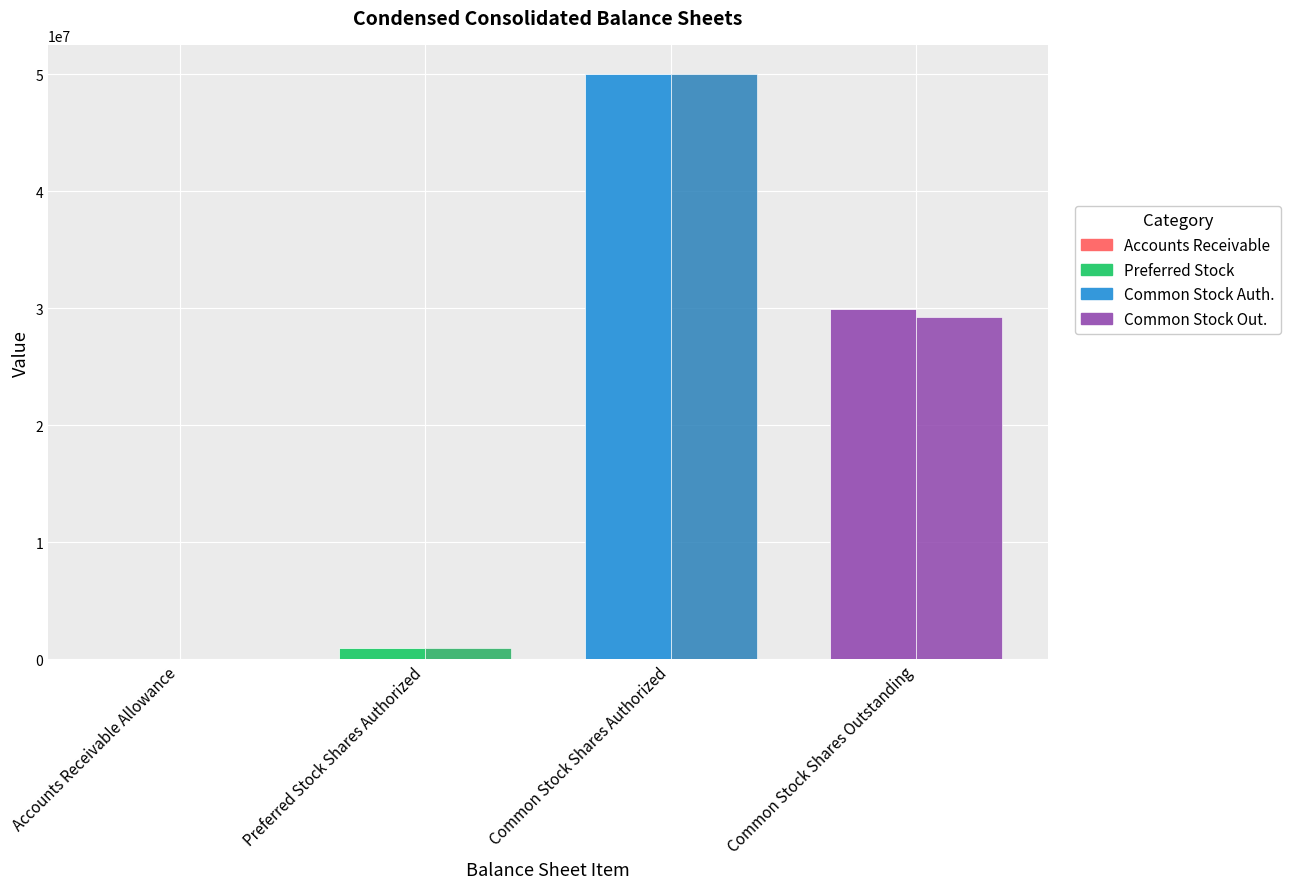

What is the total value across all series at Common Stock Shares Authorized?

100000000